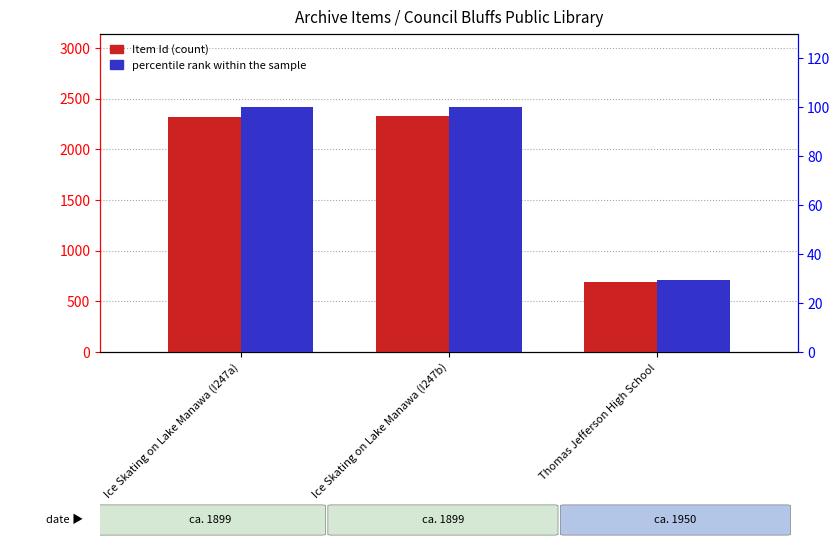

How many distinct data groups are displayed?

2